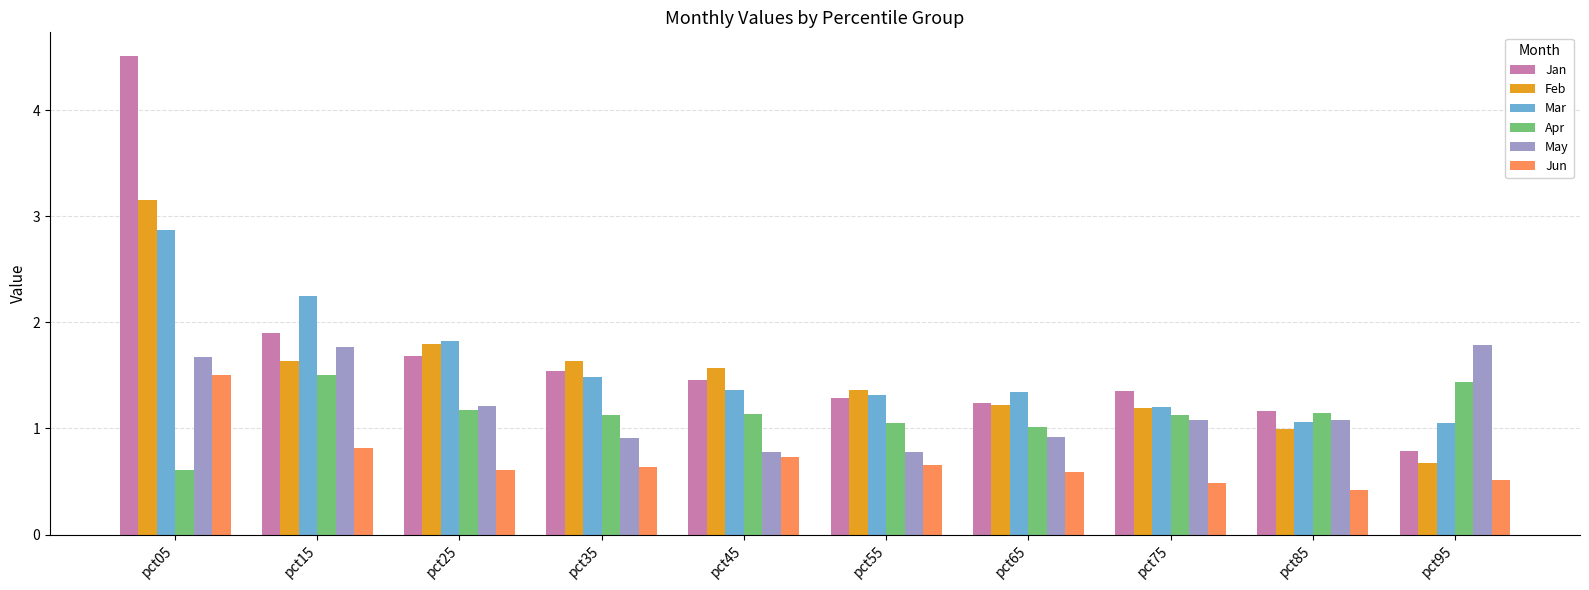

At how many categories does at least one series exceed 4?

1